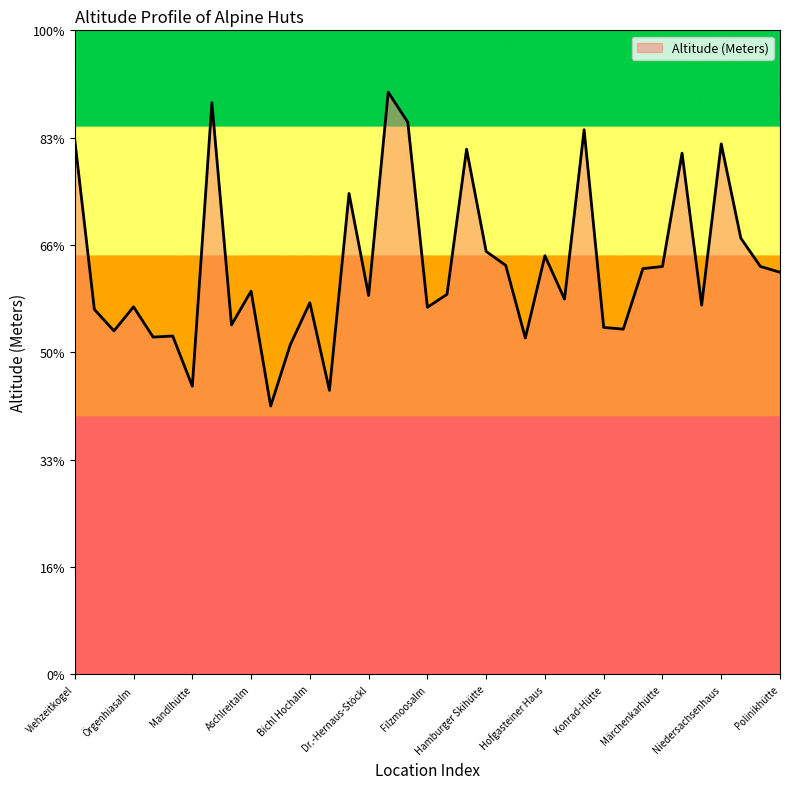

What is the difference between the second highest and minimum values?

1413